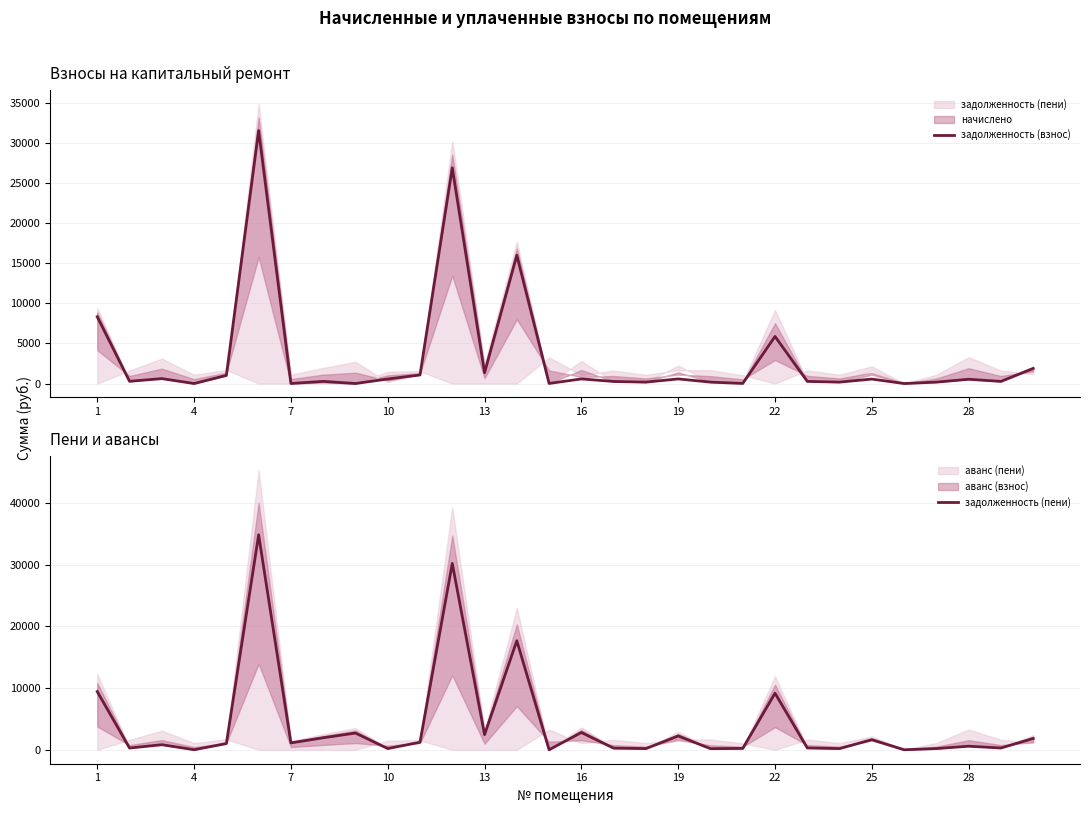

What is the highest value of the задолженность (взнос) series?

31574.4